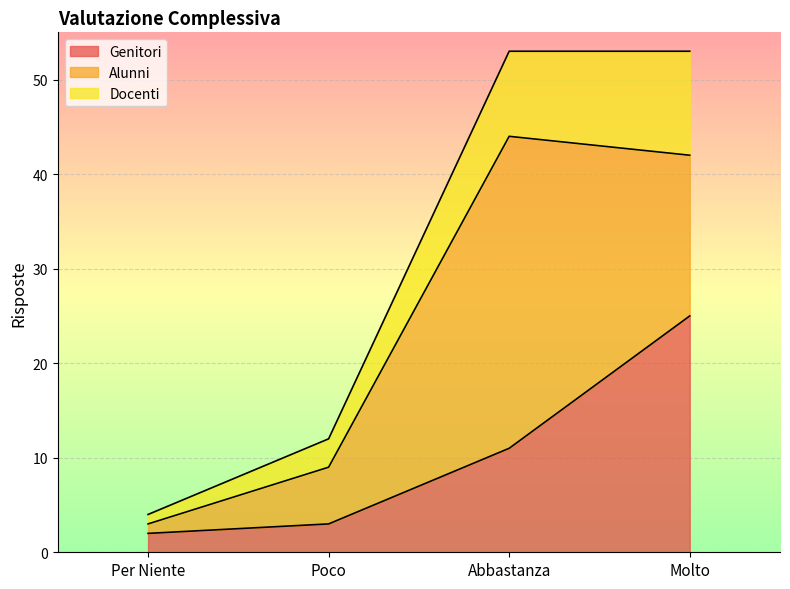

Between Per Niente and Abbastanza, which is larger?

Abbastanza